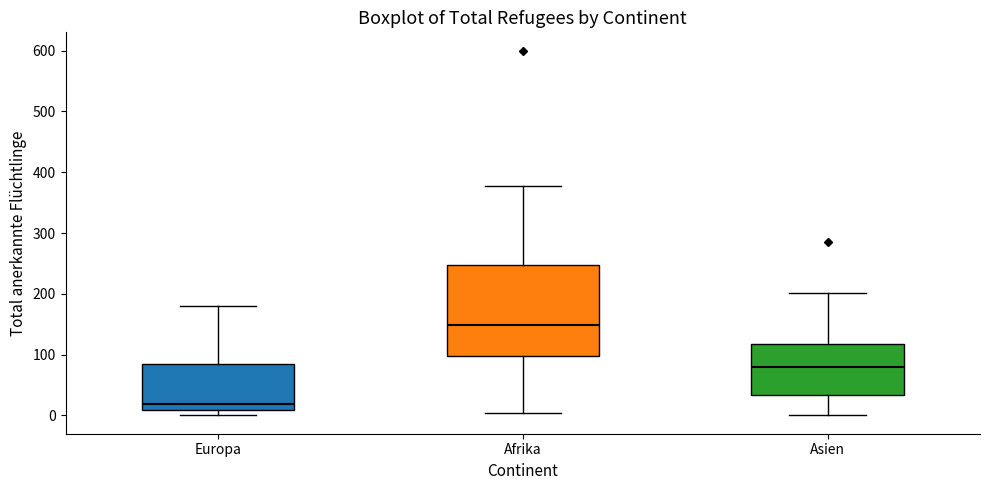

Where is the upper edge of the box for Europa on the y-axis? The values are not printed on the chart, so give them approximately, as read against the axis.

90